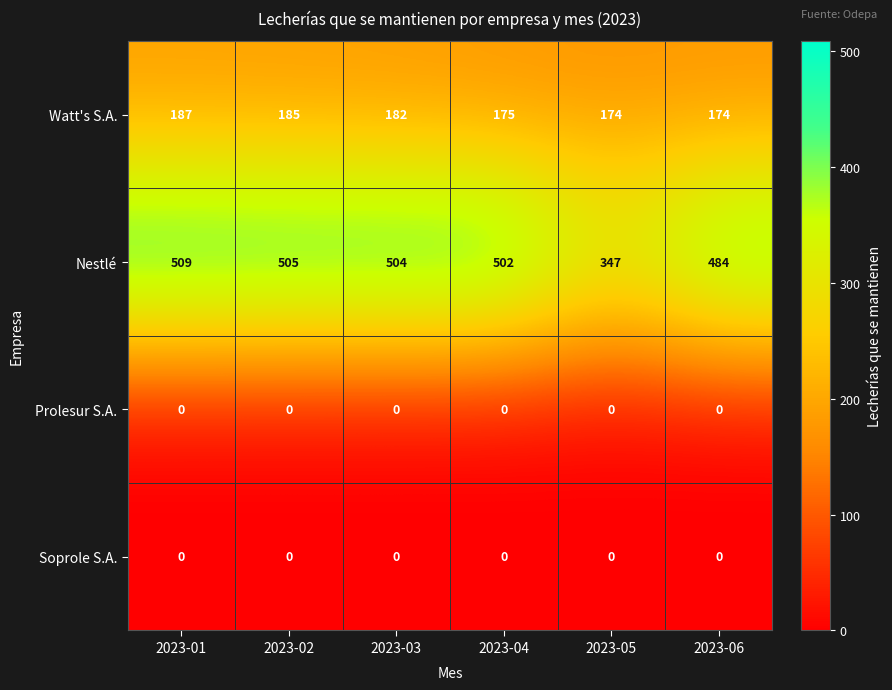

Read the Watt's S.A. value at 2023-03, to the nearest 10.

180